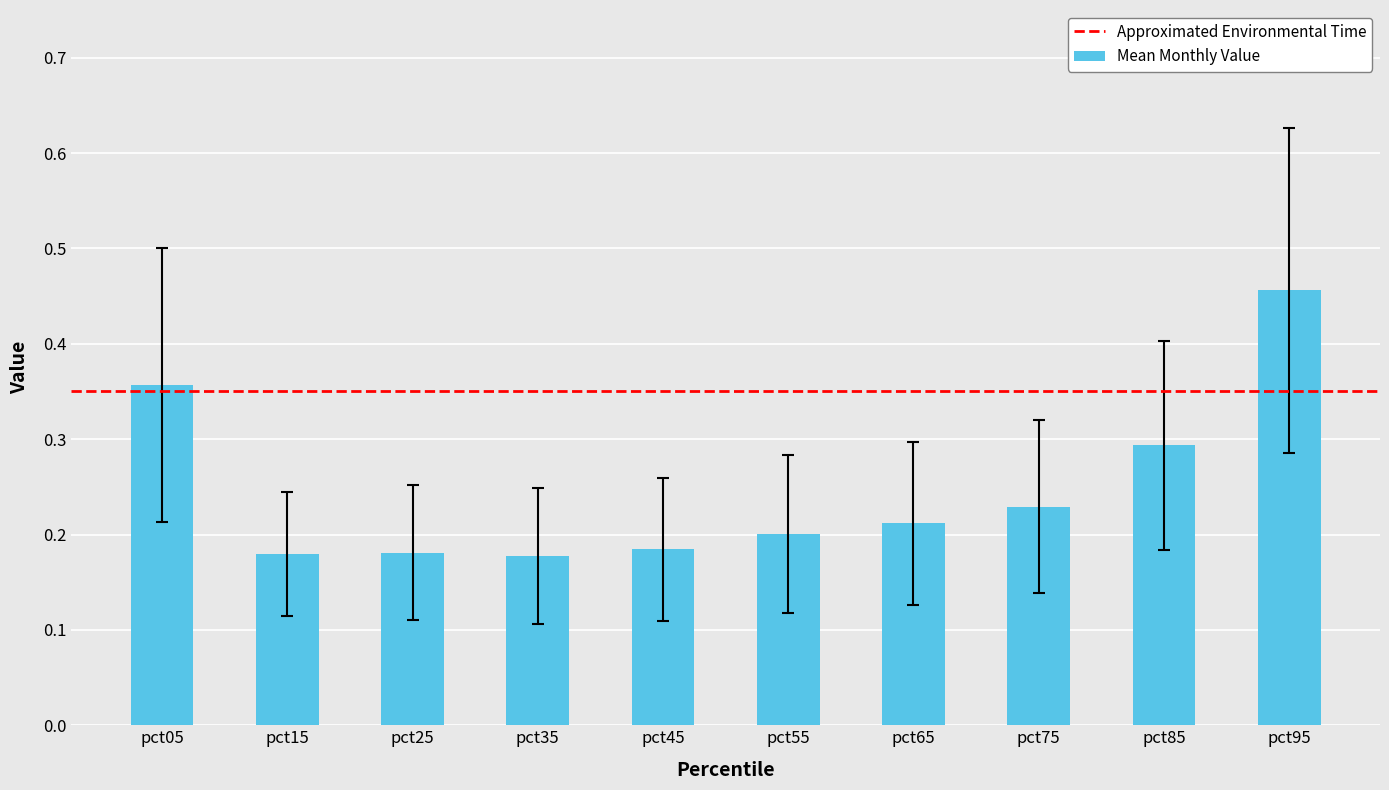

Between pct55 and pct45, which is larger?

pct55